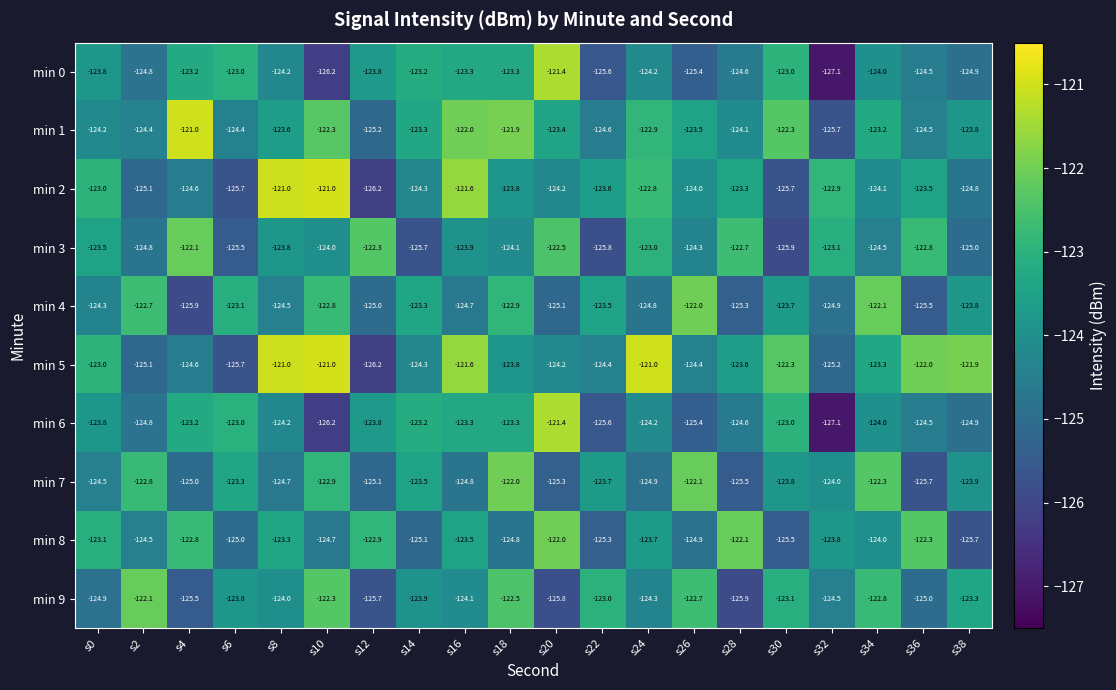

What is the difference between the highest and lowest values at s20?

4.4